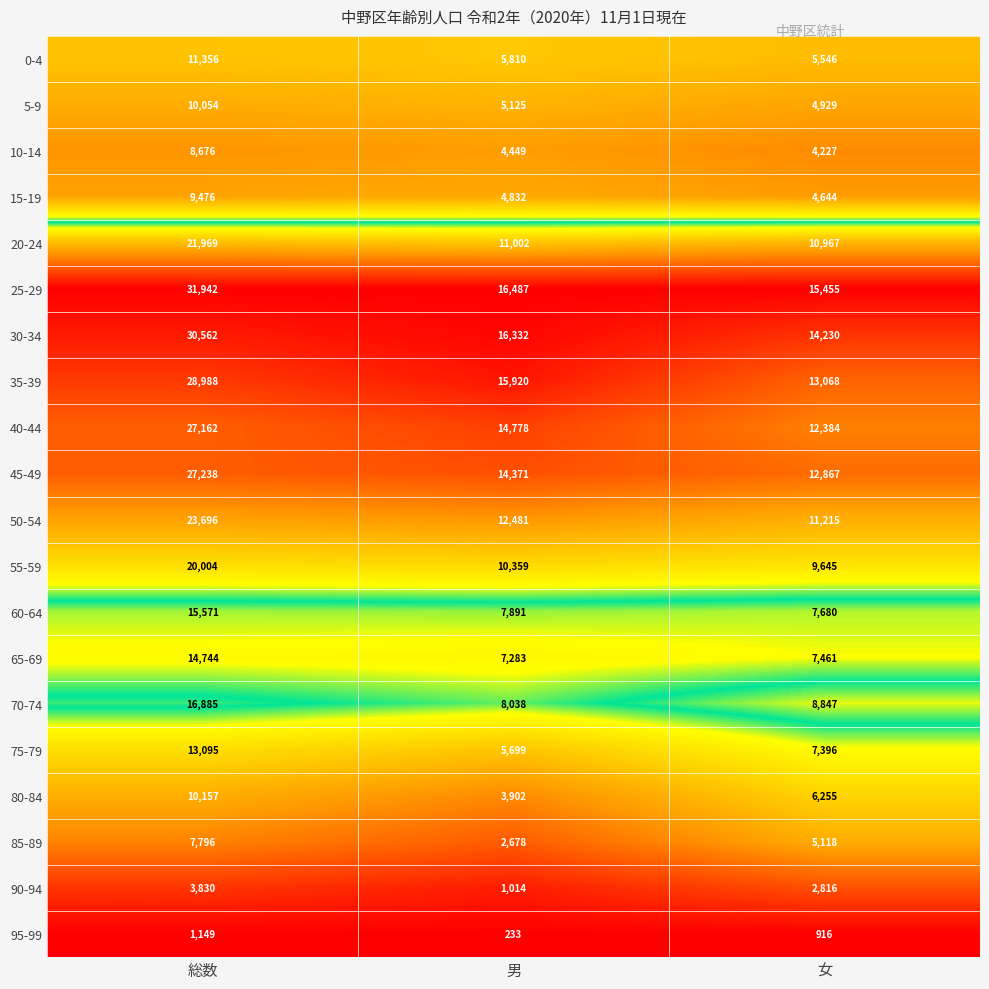

What value does the 50-54 series have at 女, to the nearest 50?

11200